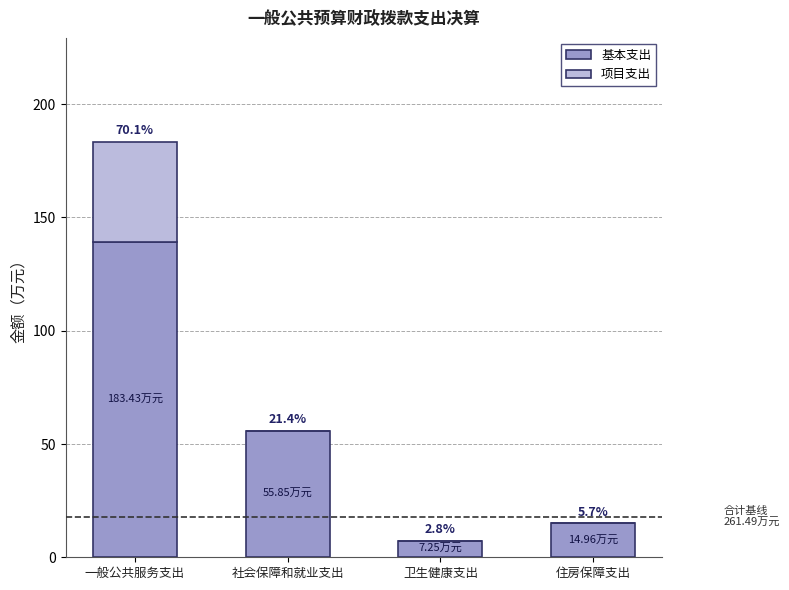

What are all the series names shown in the legend?

基本支出, 项目支出